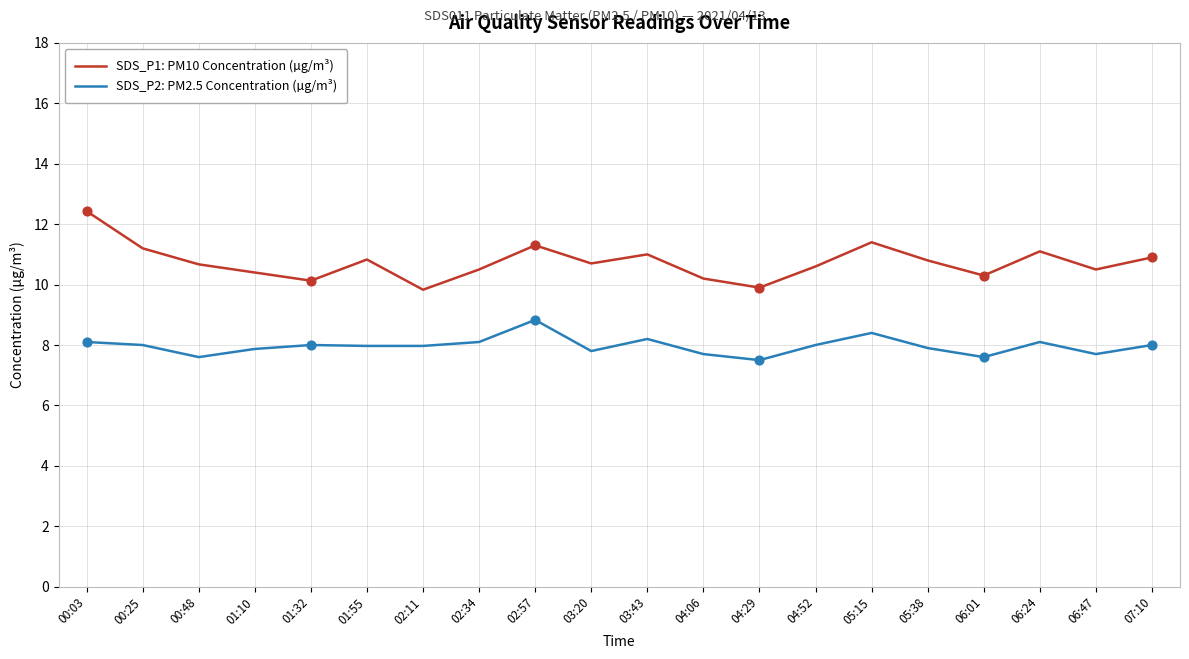

What is the difference between the highest and lowest values at 07:10?

2.9